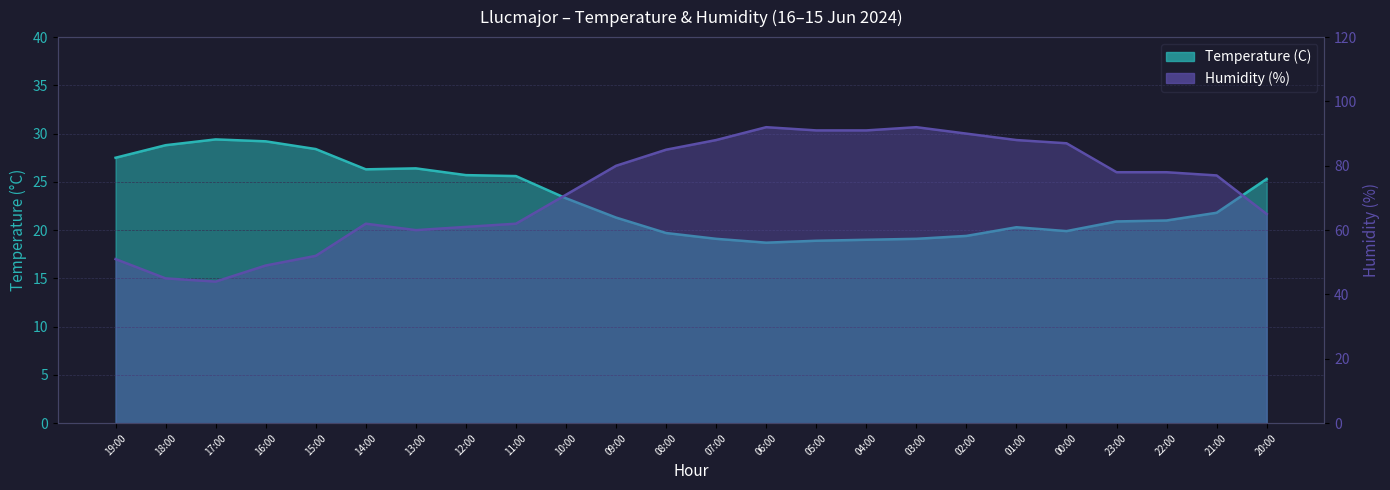

At which label does Humidity (%) reach its minimum?

17:00